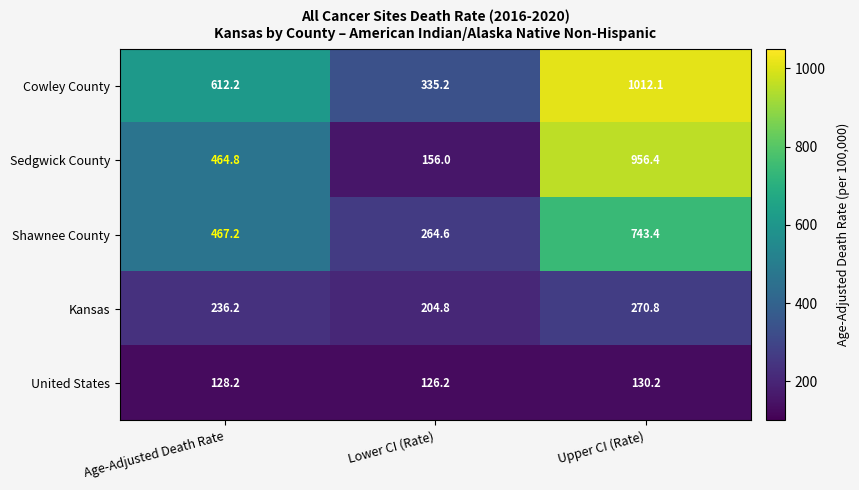

True or false: Sedgwick County has a value of 231.7 at Age-Adjusted Death Rate.

False